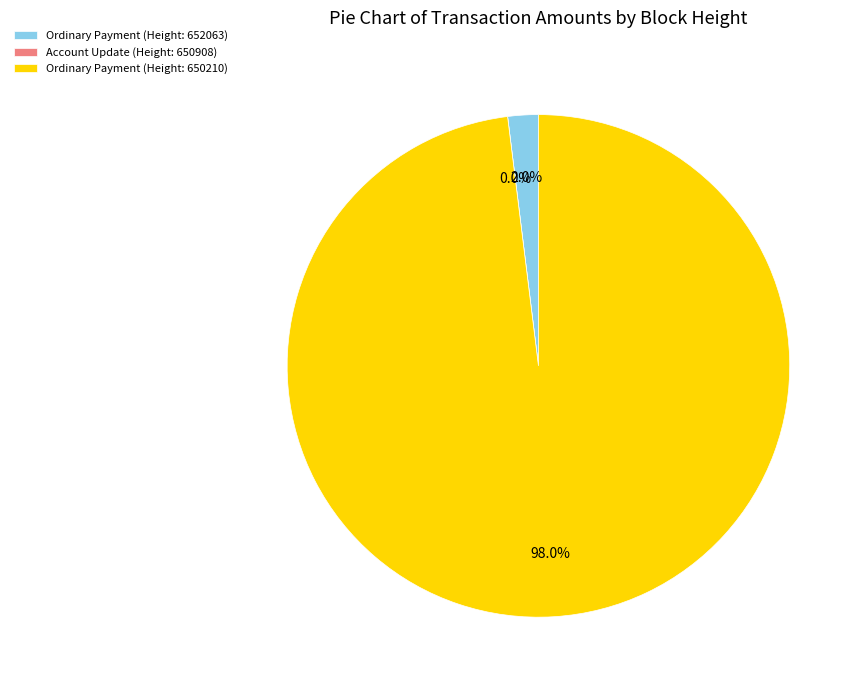

Which category has the smallest portion of the pie?

Account Update (650908)